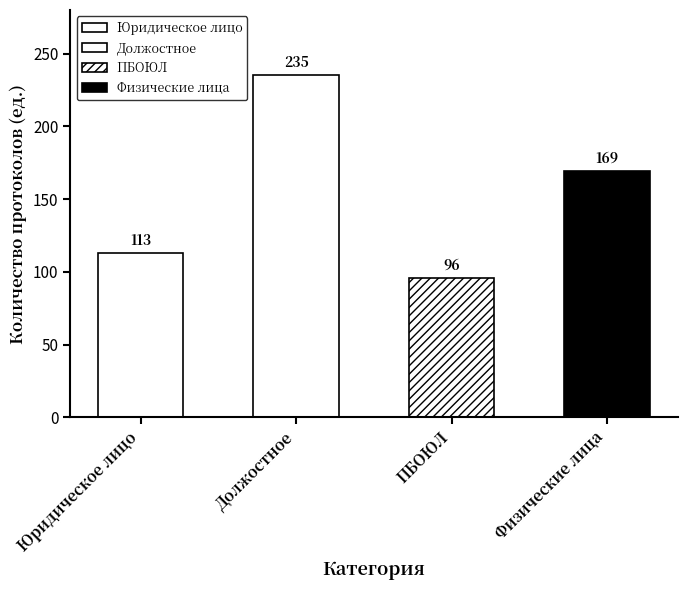

Reading right to left, list all the values displayed in this chart.

Физические лица=169	ПБОЮЛ=96	Должостное=235	Юридическое лицо=113